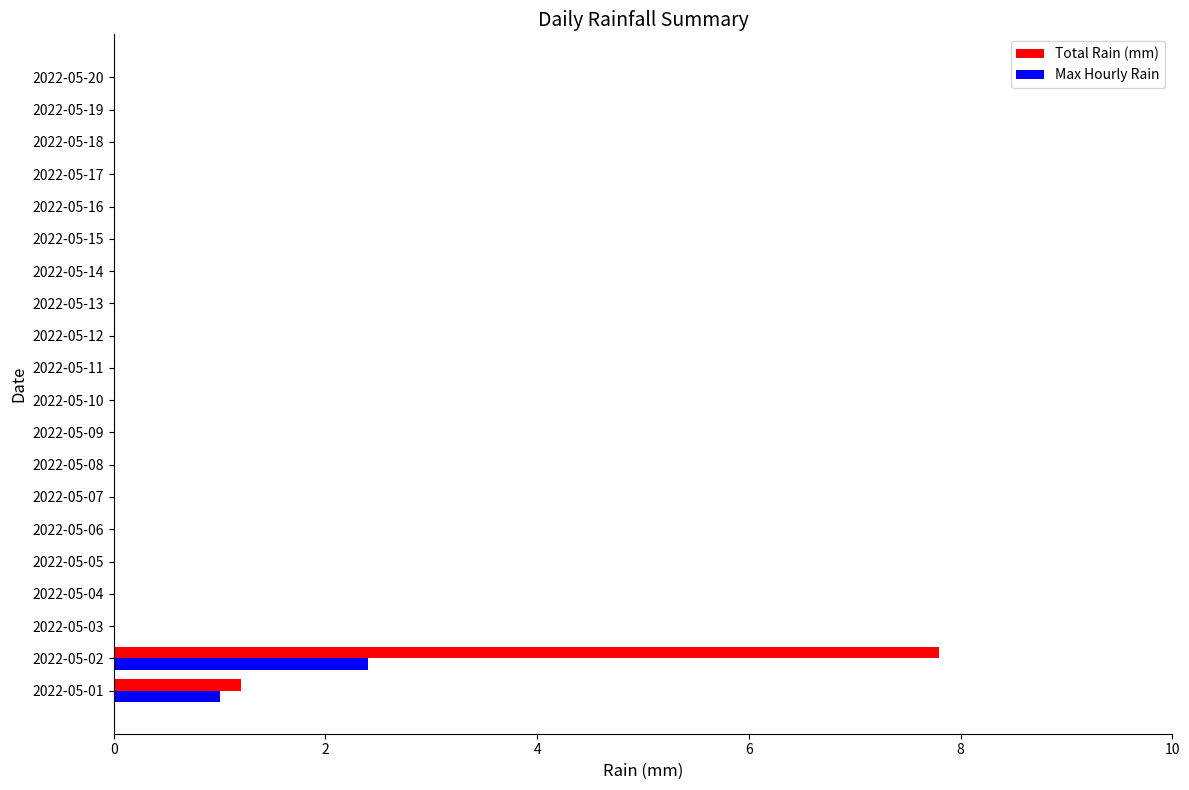

At which category is the sum across all series the highest?

2022-05-02